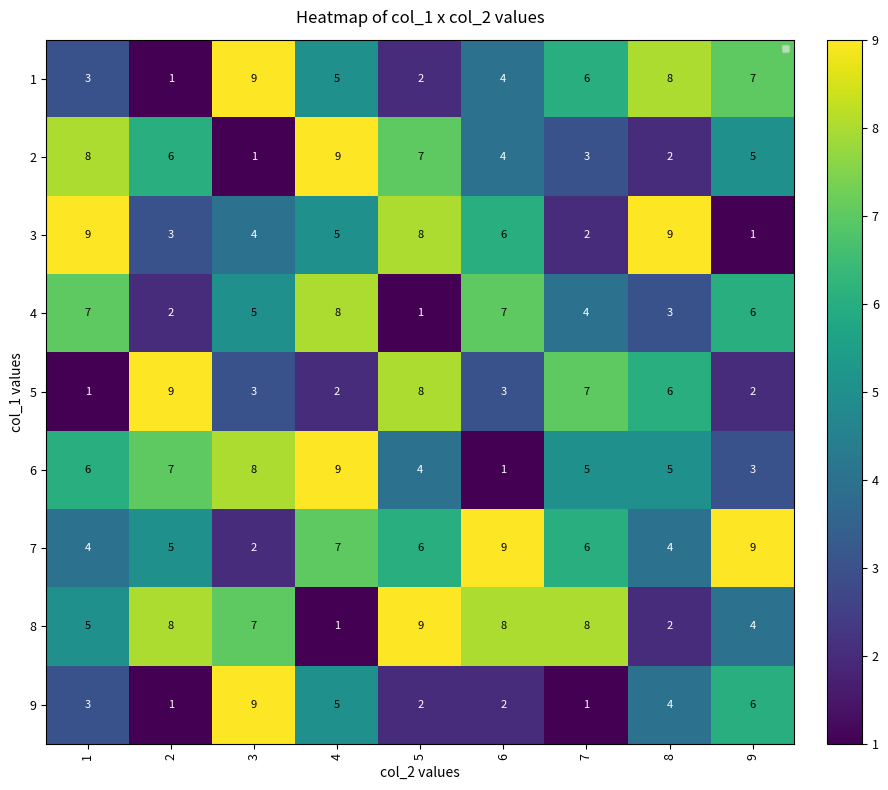

The value of 2 at 8 is 3. True or false?

False